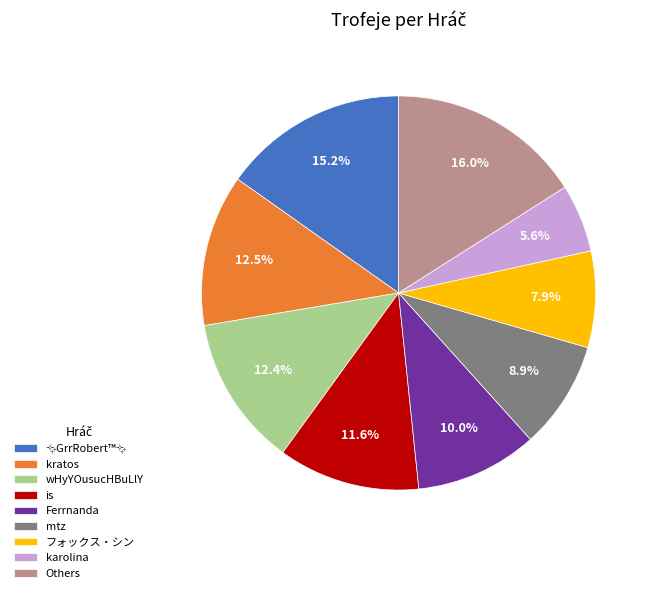

Which category has the biggest portion of the pie?

Others